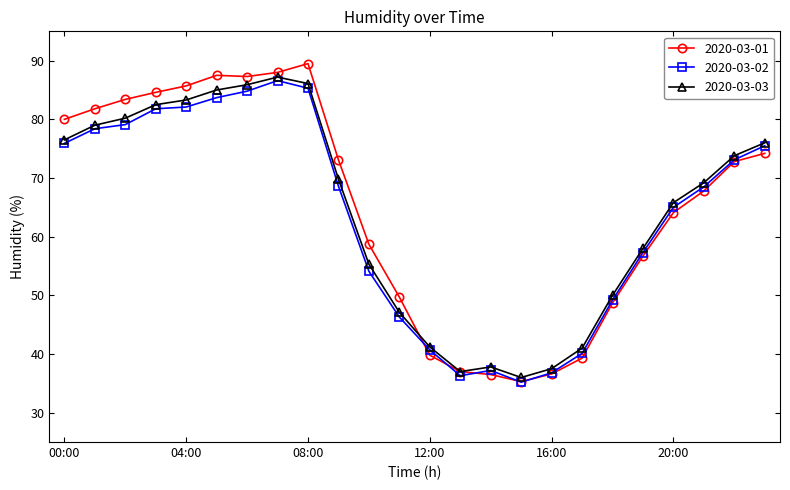

At how many categories does at least one series exceed 60?

14